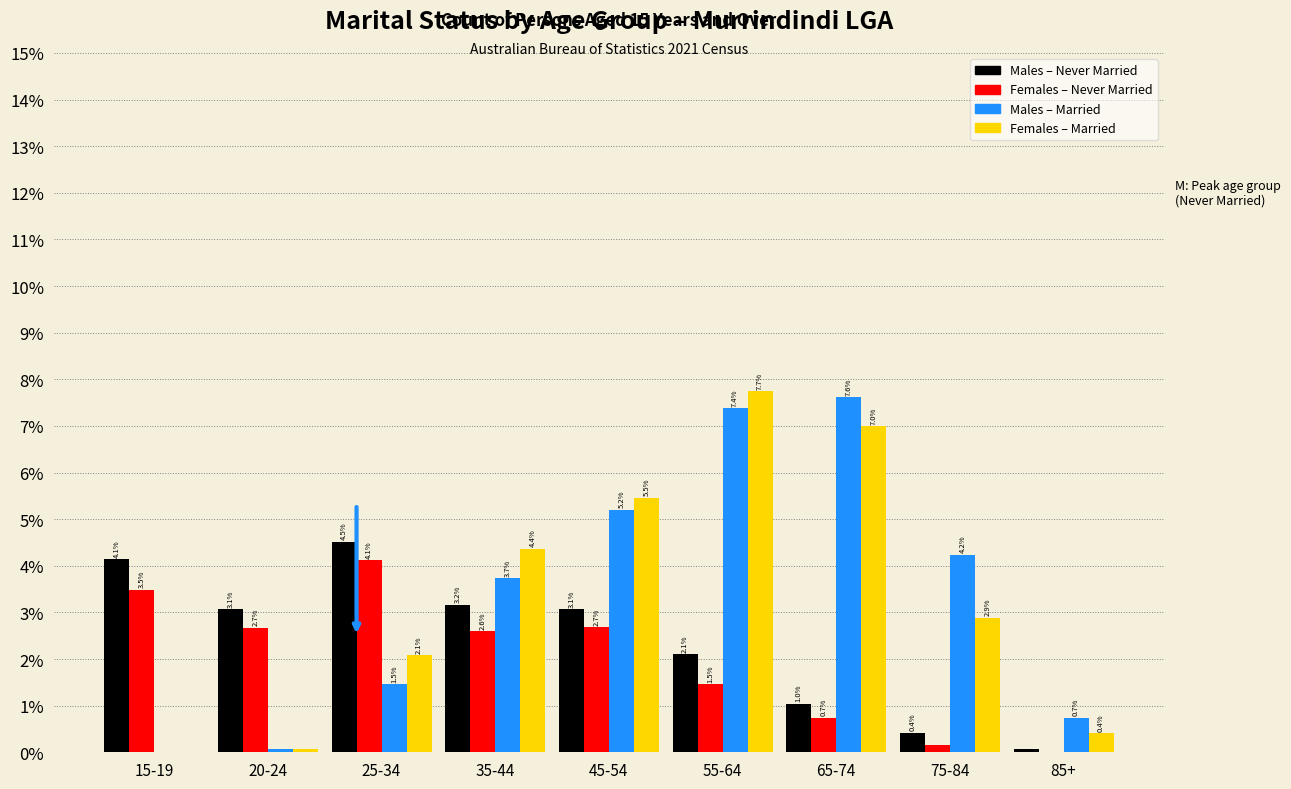

At which label does Males – Never Married first exceed 3?

15-19